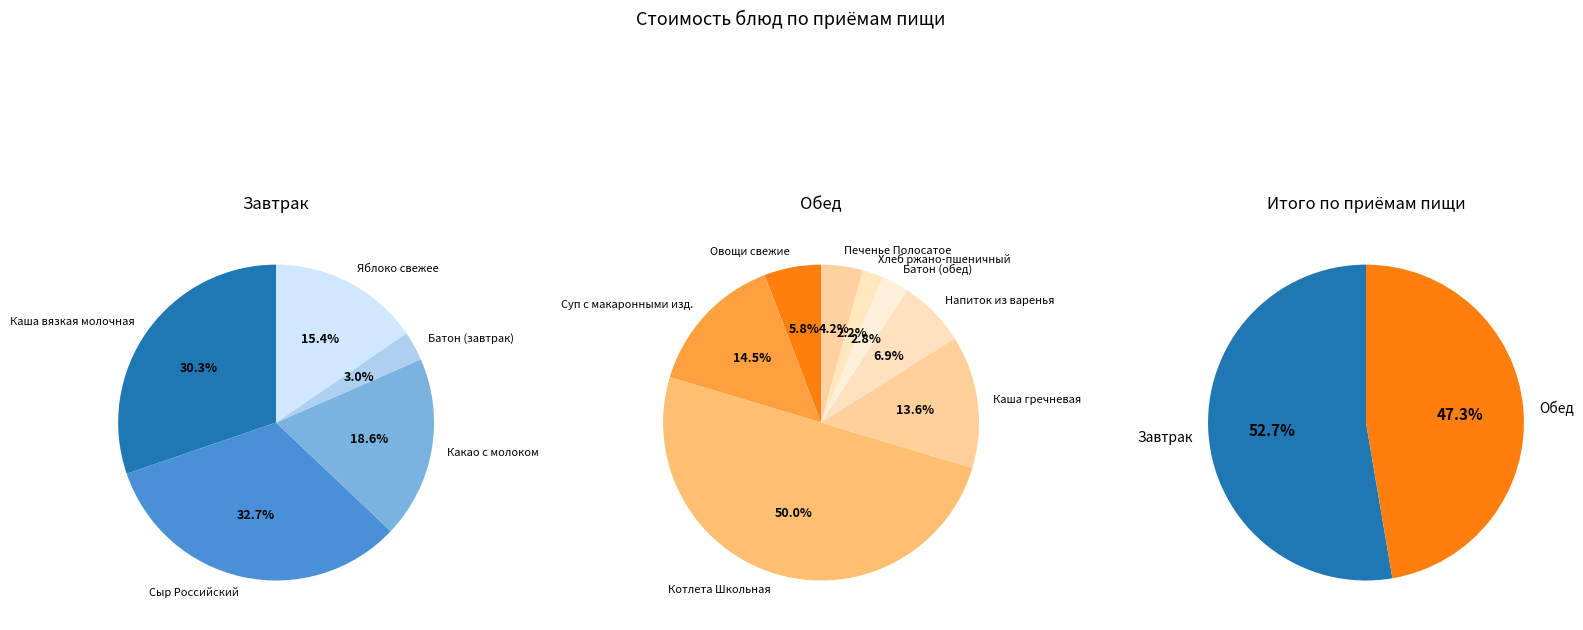

The Напиток из варенья slice represents 1% of the pie. True or false?

False